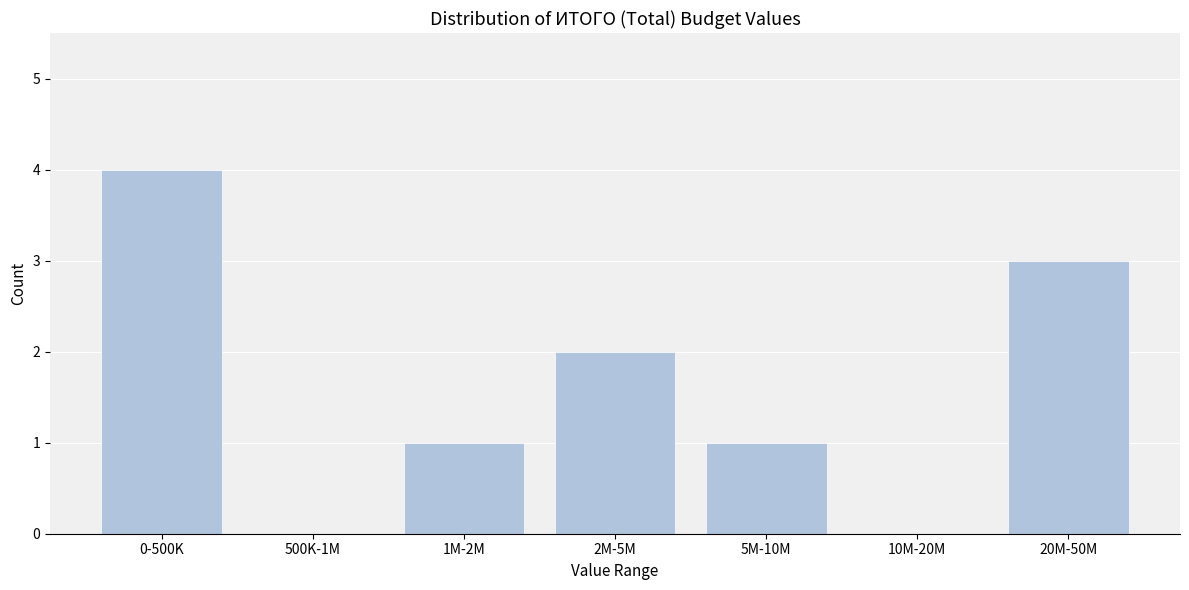

Reading left to right, transcribe all the data shown in this chart.

0-500K=4	500K-1M=0	1M-2M=1	2M-5M=2	5M-10M=1	10M-20M=0	20M-50M=3